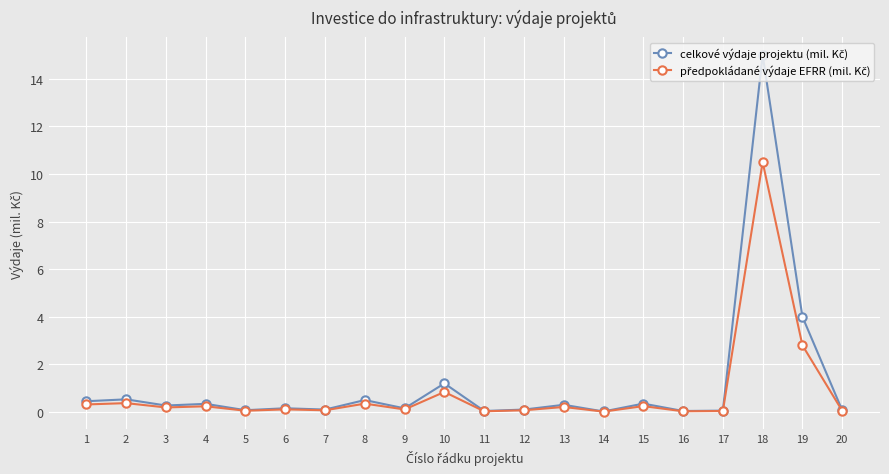

At which category is the sum across all series the highest?

18